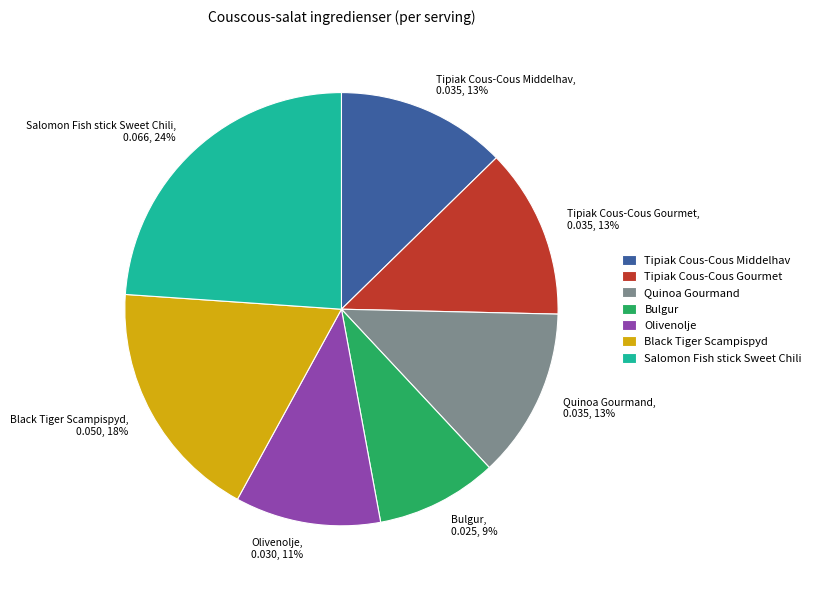

Between Tipiak Cous-Cous Middelhav and Olivenolje, which is larger?

Tipiak Cous-Cous Middelhav